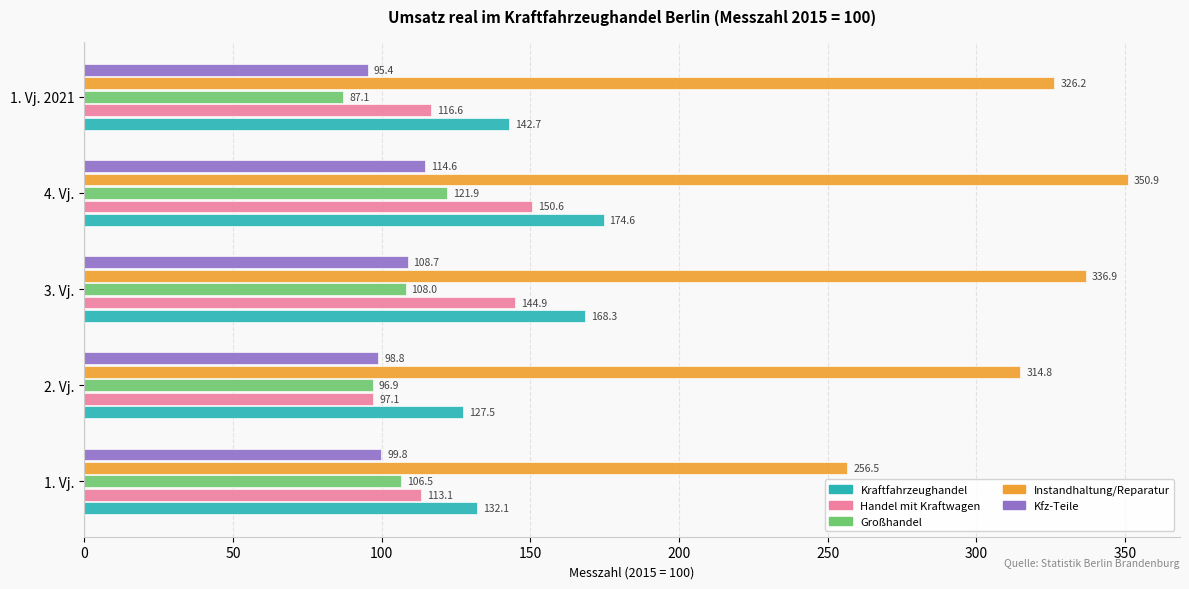

The value of Handel mit Kraftwagen at 1. Vj. 2021 is 62.8. True or false?

False